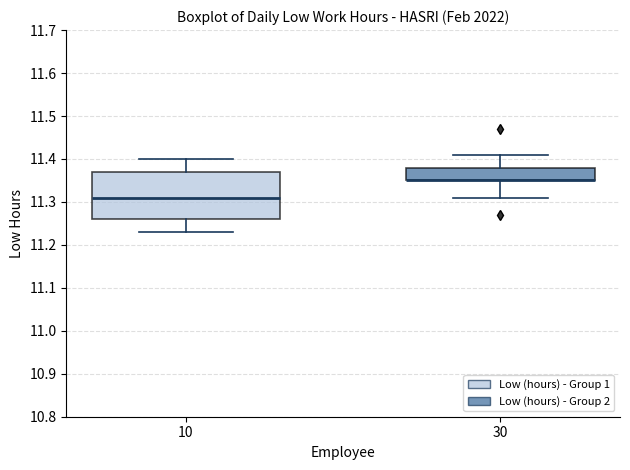

Where does the lower whisker of the box at x = 10 end on the y-axis? The values are not printed on the chart, so give them approximately, as read against the axis.

11.23